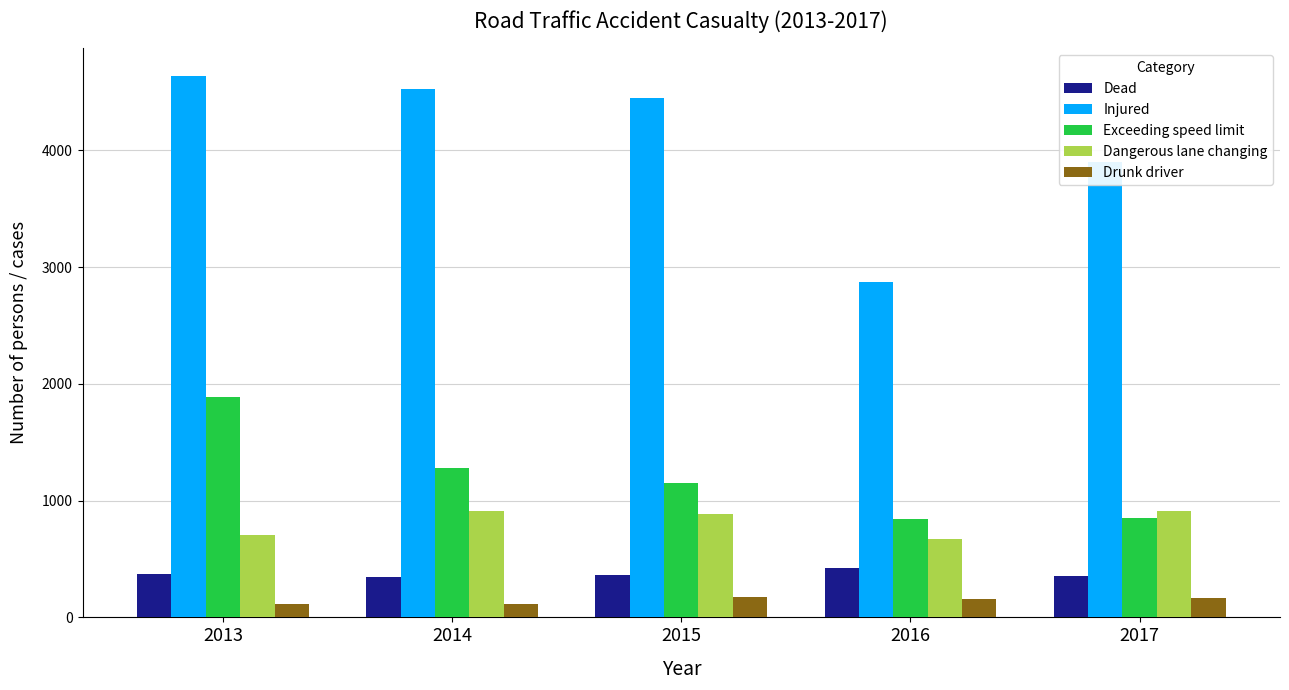

What is the value of the Drunk driver bar at the 1st from the left?

114